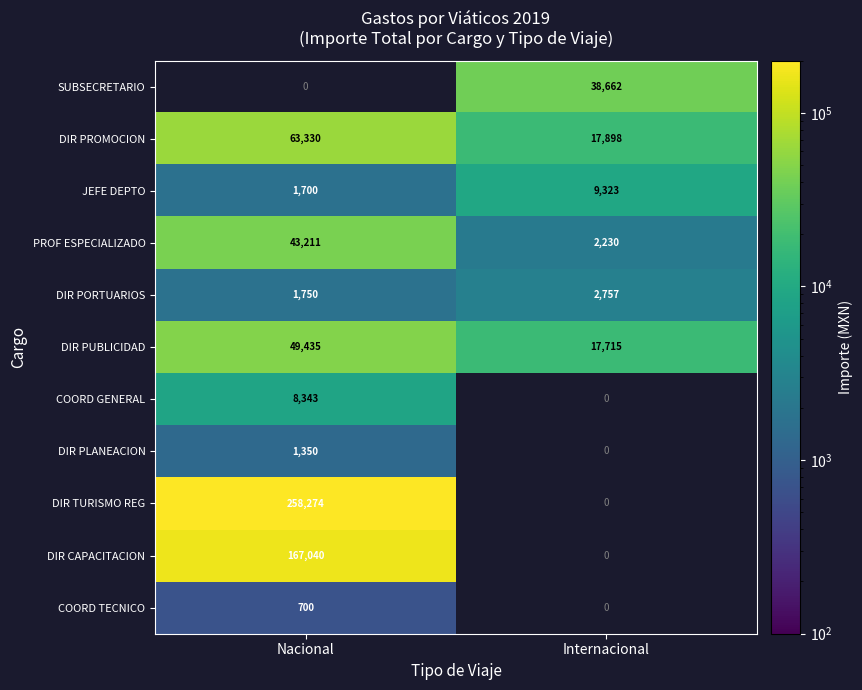

What is the difference between the DIR PUBLICIDAD values at Internacional and Nacional?

31720